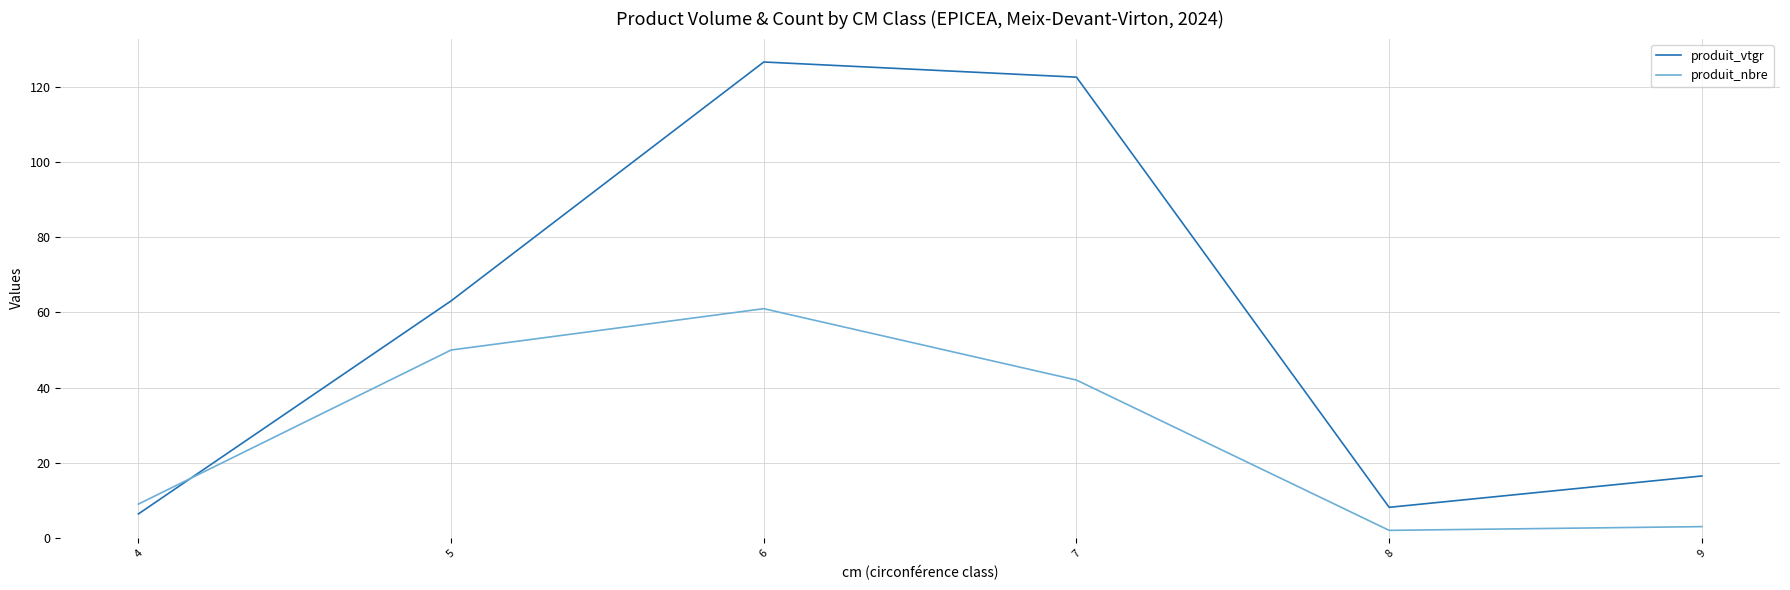

What are all the series names shown in the legend?

produit_vtgr, produit_nbre